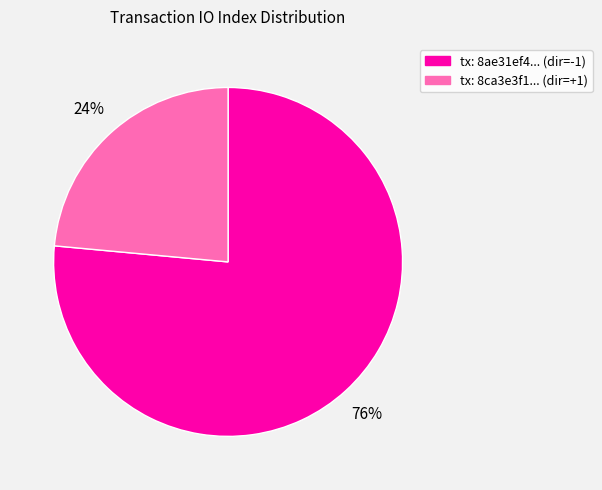

Which slice is the smallest?

tx: 8ca3e3f1... (dir=+1)